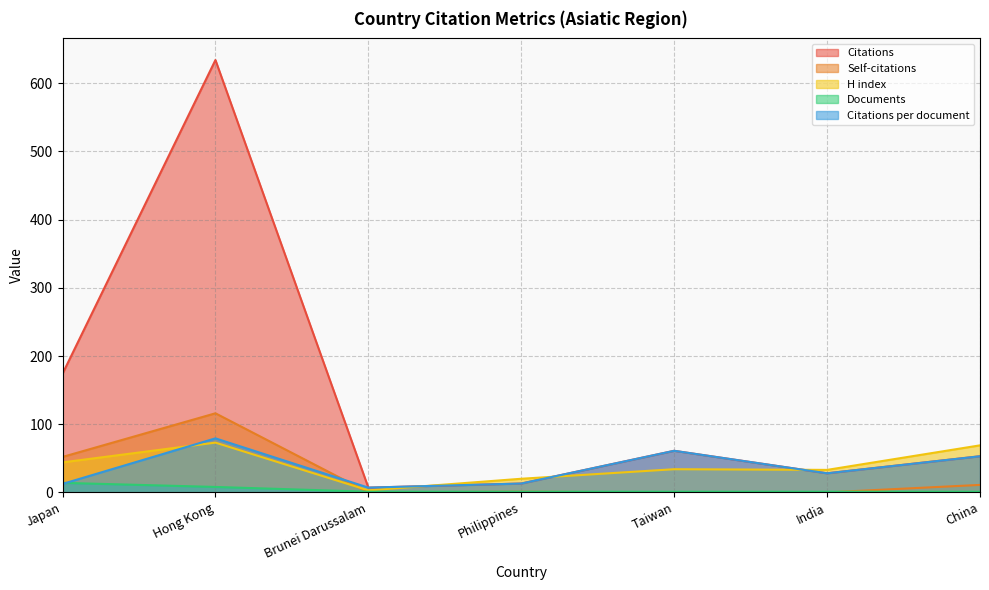

What is the sum of all Citations per document values?

253.7